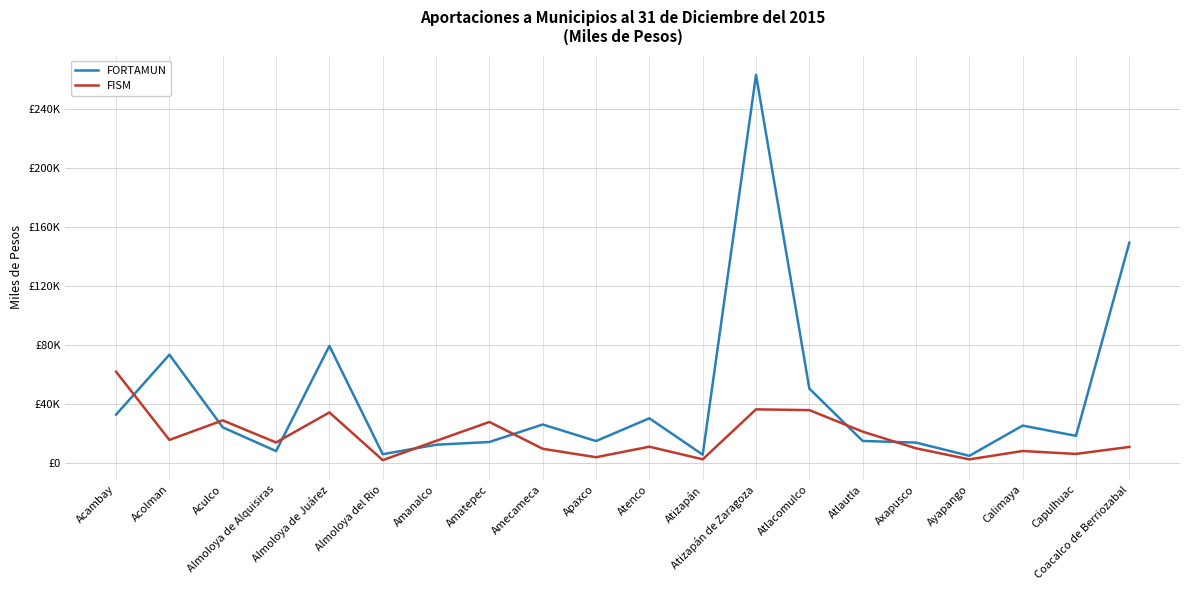

What are all the series names shown in the legend?

FORTAMUN, FISM